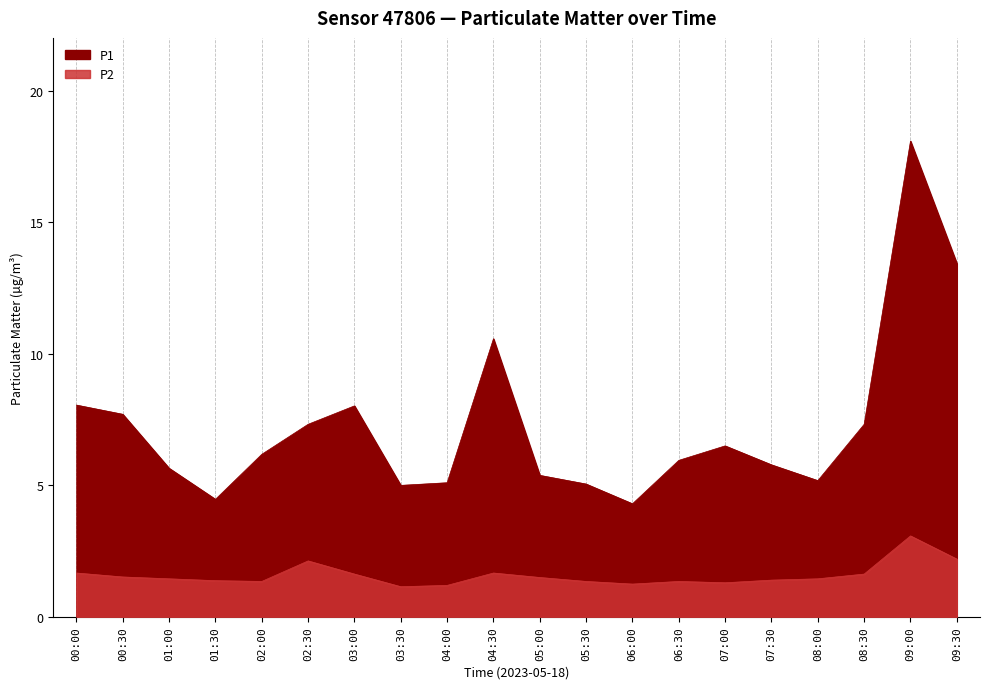

Which category has the highest value across all series?

09:00